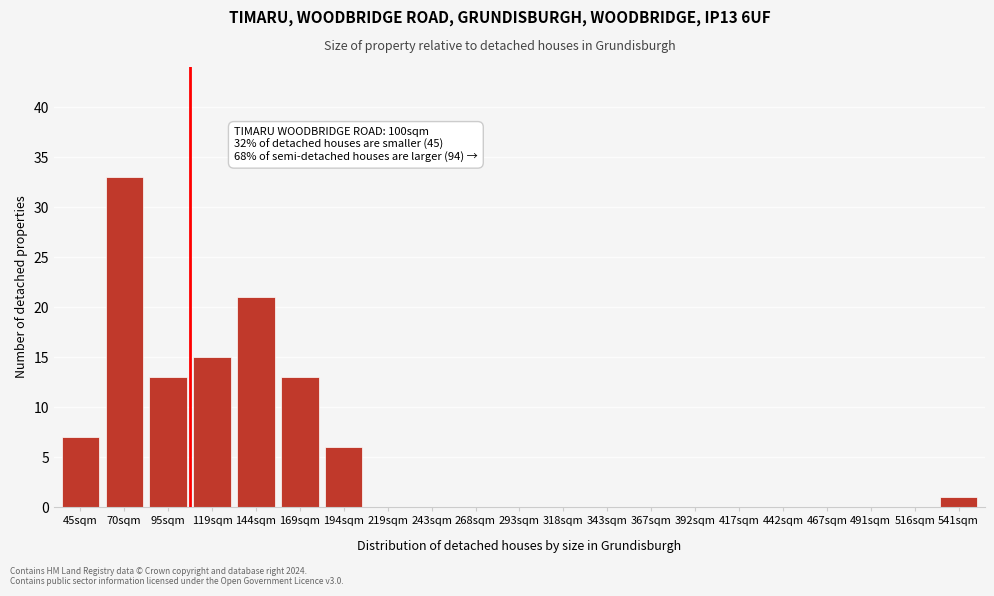

Reading right to left, transcribe all the data shown in this chart.

541sqm=1	516sqm=0	491sqm=0	467sqm=0	442sqm=0	417sqm=0	392sqm=0	367sqm=0	343sqm=0	318sqm=0	293sqm=0	268sqm=0	243sqm=0	219sqm=0	194sqm=6	169sqm=13	144sqm=21	119sqm=15	95sqm=13	70sqm=33	45sqm=7